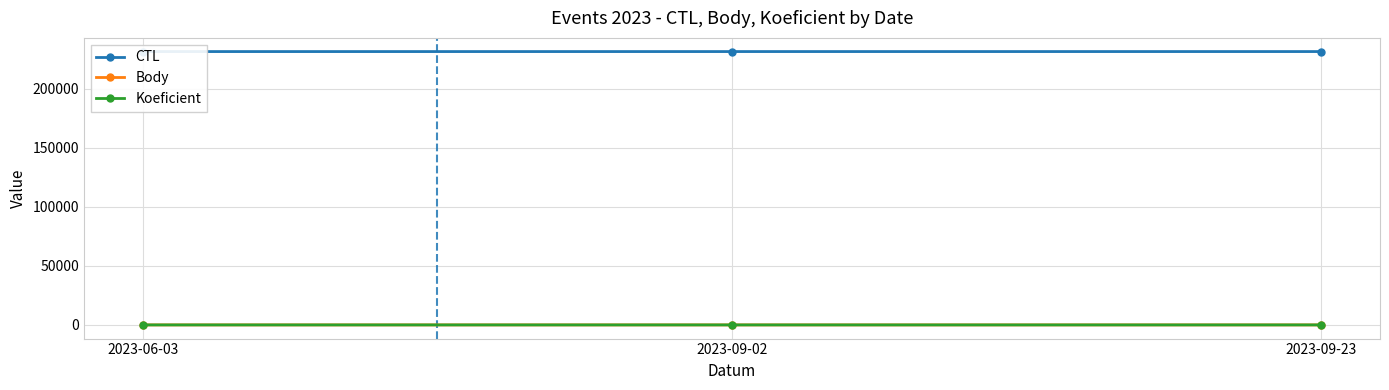

Rank the series at 2023-09-02 from lowest to highest value.

Body, Koeficient, CTL